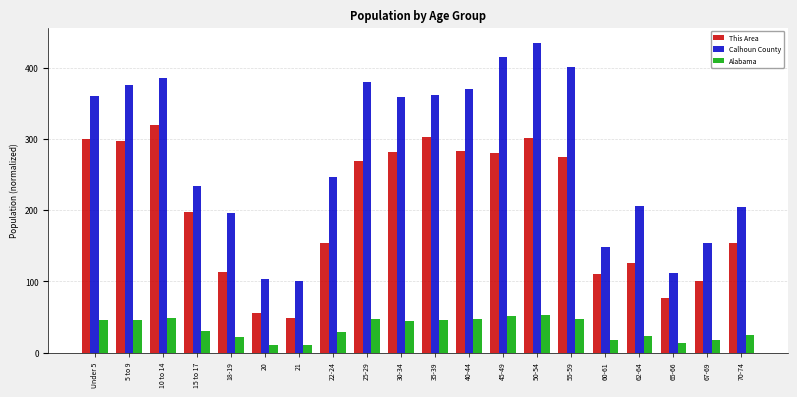

What is the highest value of the Alabama series?

52.1